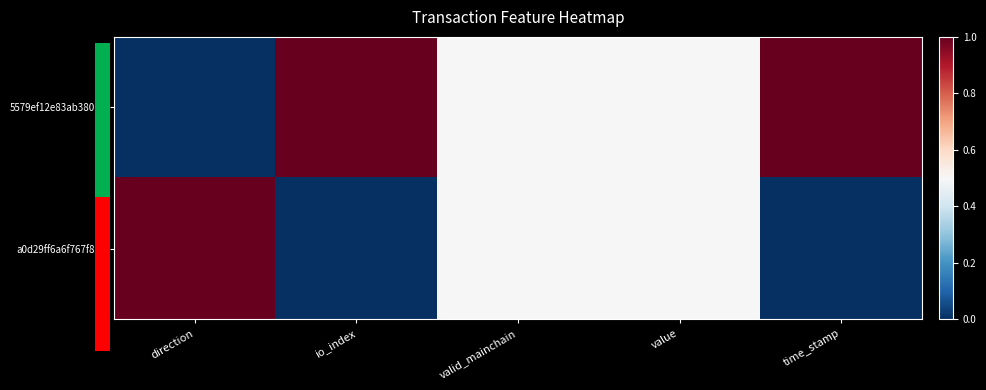

What is the maximum value shown in the chart?

1.0